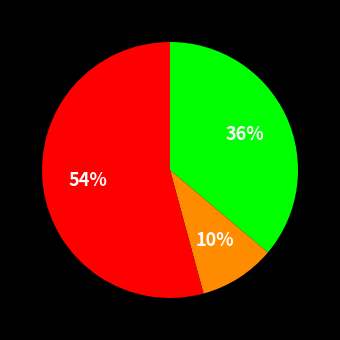

To the nearest percent, what is the average slice percentage?

33%